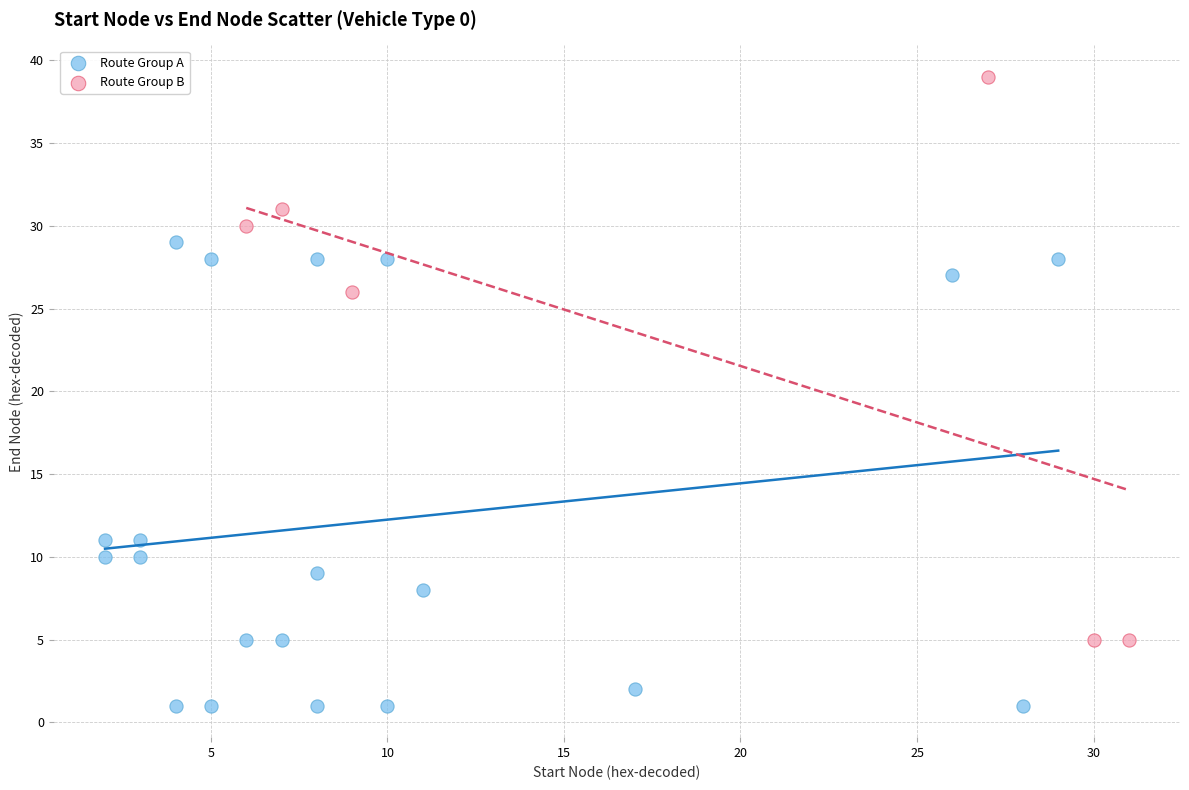

Which series reaches the minimum Y coordinate?

Route Group A